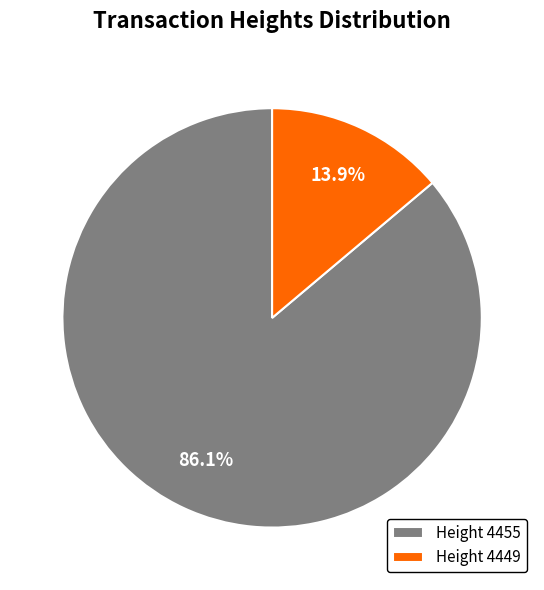

How many slices are in this pie chart?

2